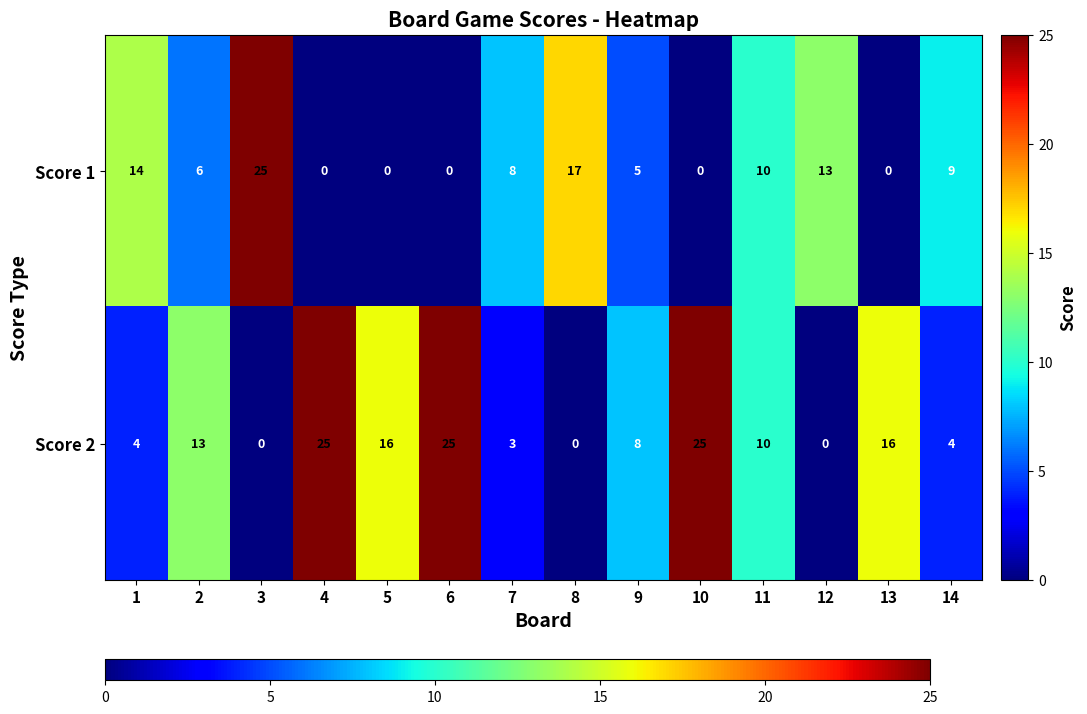

Count the number of categories in the chart.

14